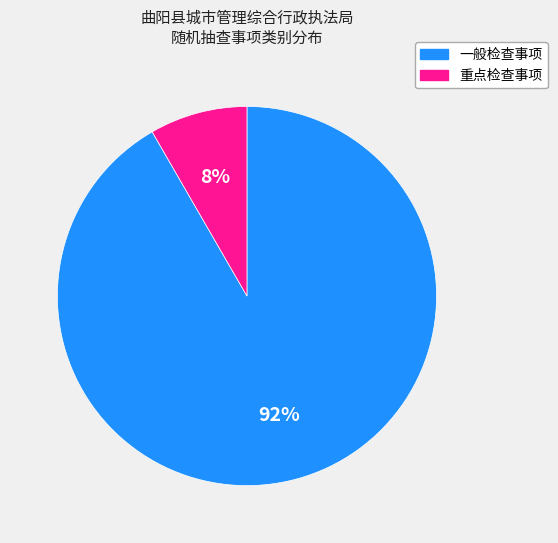

What percentage is the 重点检查事项 slice, to the nearest percent?

8%